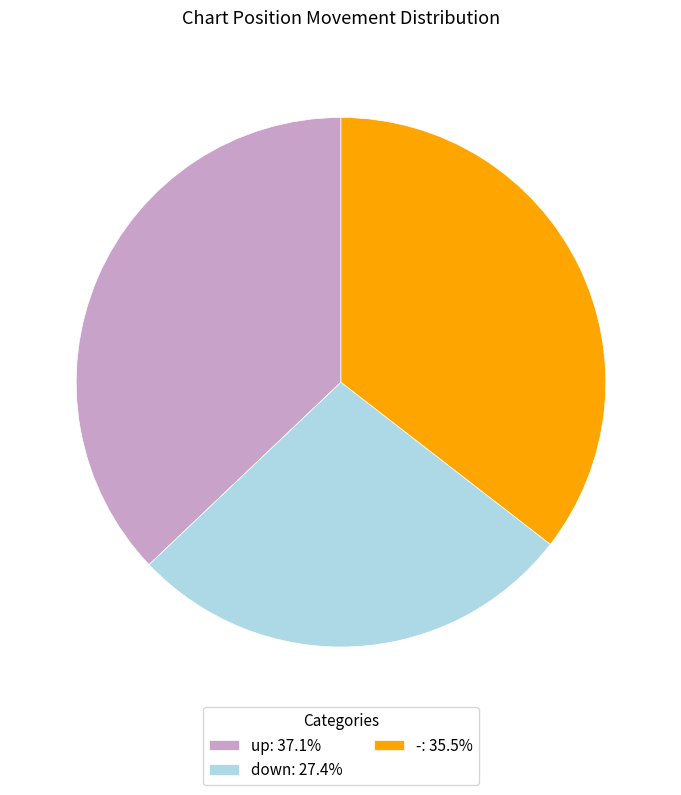

Combined, do -: 35.5% and up: 37.1% account for over 50%?

Yes